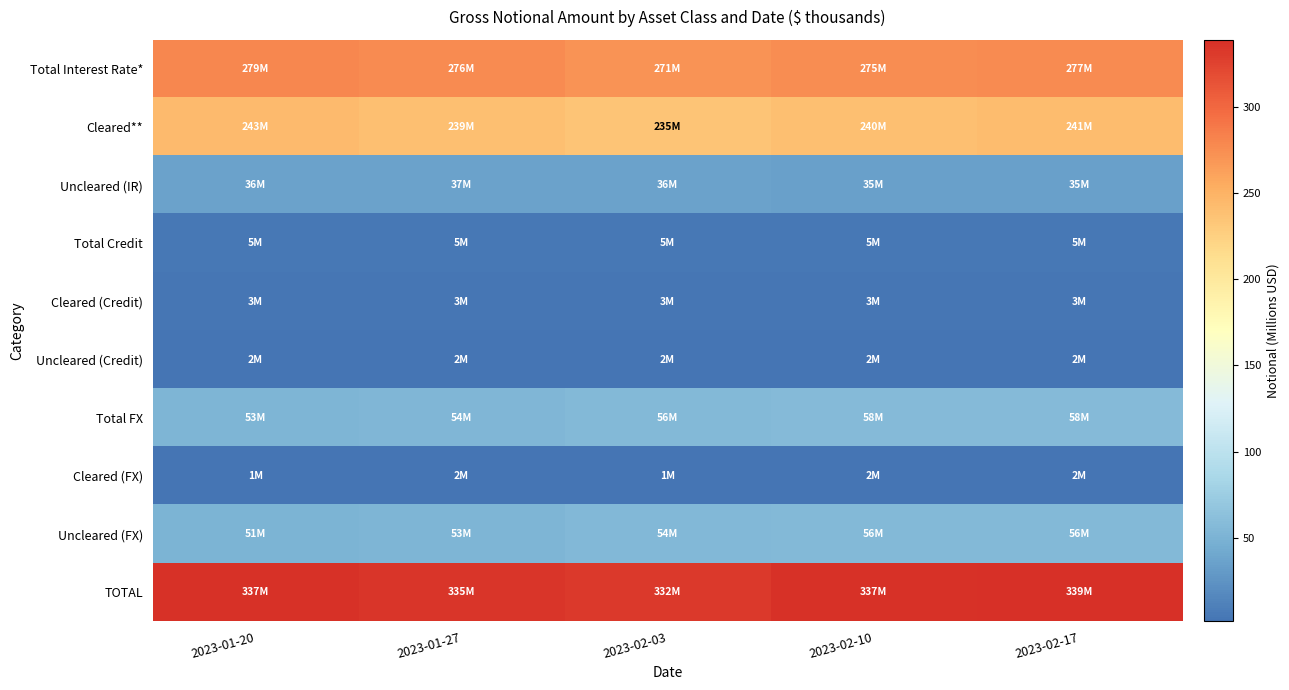

Reading left to right, extract all data points from this chart.

Total Interest Rate*: 2023-01-20=279.5	2023-01-27=275.7	2023-02-03=271.2	2023-02-10=275.0	2023-02-17=276.6
Cleared**: 2023-01-20=243.4	2023-01-27=239.2	2023-02-03=235.2	2023-02-10=240.0	2023-02-17=241.4
Uncleared (IR): 2023-01-20=36.1	2023-01-27=36.5	2023-02-03=36.0	2023-02-10=34.9	2023-02-17=35.1
Total Credit: 2023-01-20=5.2	2023-01-27=4.8	2023-02-03=4.7	2023-02-10=4.6	2023-02-17=4.5
Cleared (Credit): 2023-01-20=2.9	2023-01-27=3.0	2023-02-03=3.0	2023-02-10=2.9	2023-02-17=2.9
Uncleared (Credit): 2023-01-20=2.3	2023-01-27=1.9	2023-02-03=1.7	2023-02-10=1.7	2023-02-17=1.6
Total FX: 2023-01-20=52.7	2023-01-27=54.1	2023-02-03=55.9	2023-02-10=57.9	2023-02-17=57.8
Cleared (FX): 2023-01-20=1.4	2023-01-27=1.5	2023-02-03=1.5	2023-02-10=1.6	2023-02-17=1.6
Uncleared (FX): 2023-01-20=51.2	2023-01-27=52.6	2023-02-03=54.4	2023-02-10=56.3	2023-02-17=56.3
TOTAL: 2023-01-20=337.3	2023-01-27=334.7	2023-02-03=331.7	2023-02-10=337.4	2023-02-17=338.9